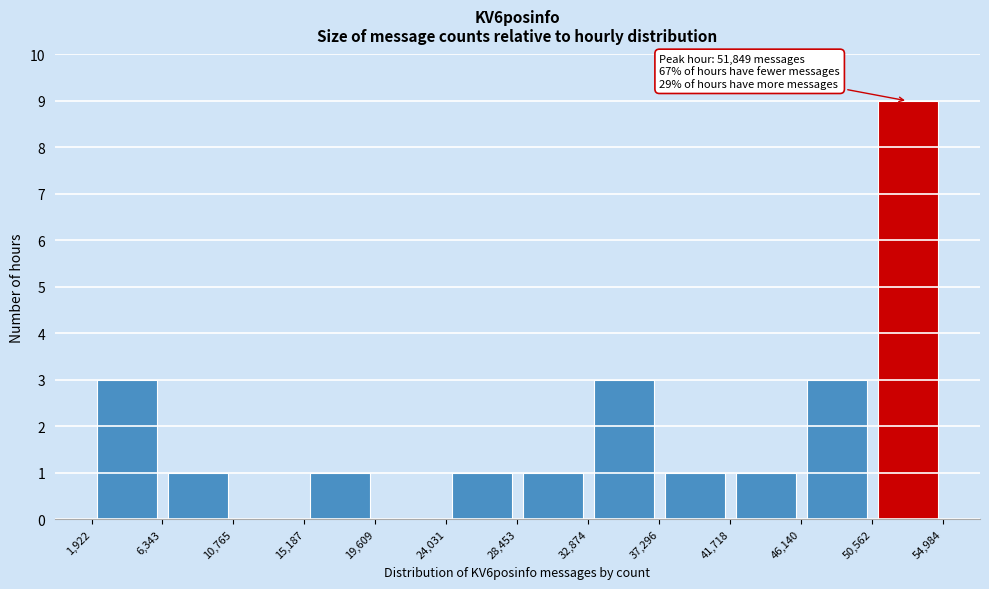

Over which range of the x-axis is the bar tallest?

50,562 to 54,984